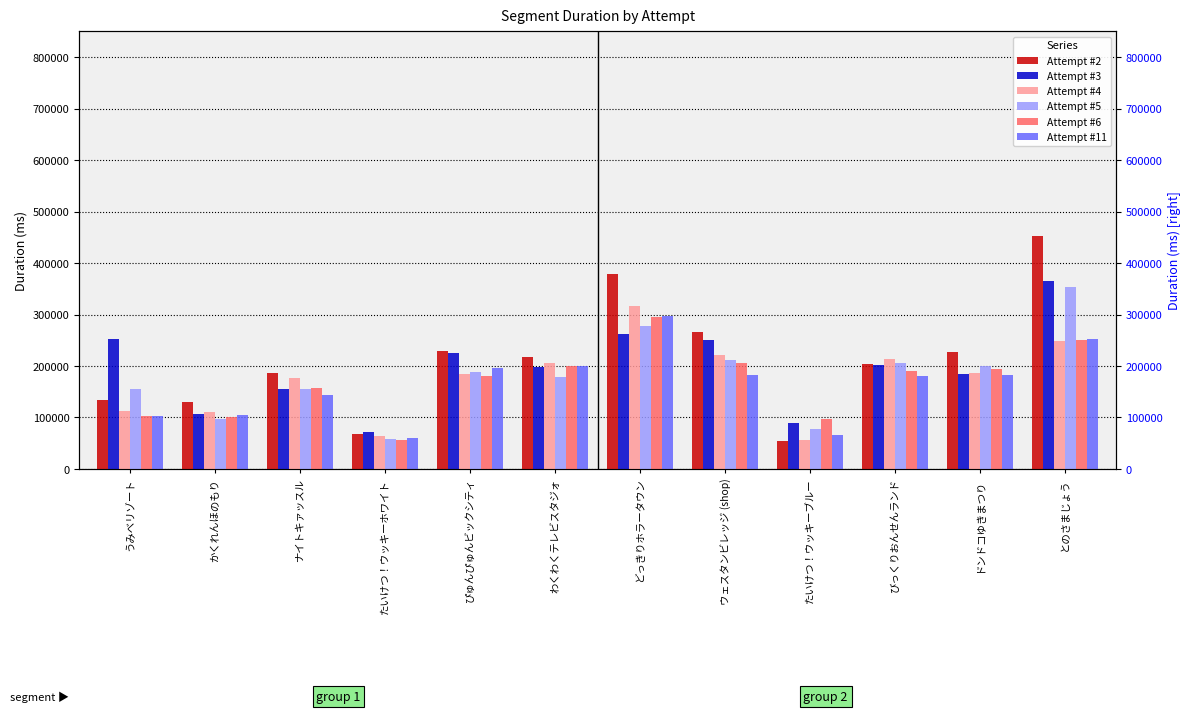

What is the value of the Attempt #11 bar at the 8th from the left?

183090